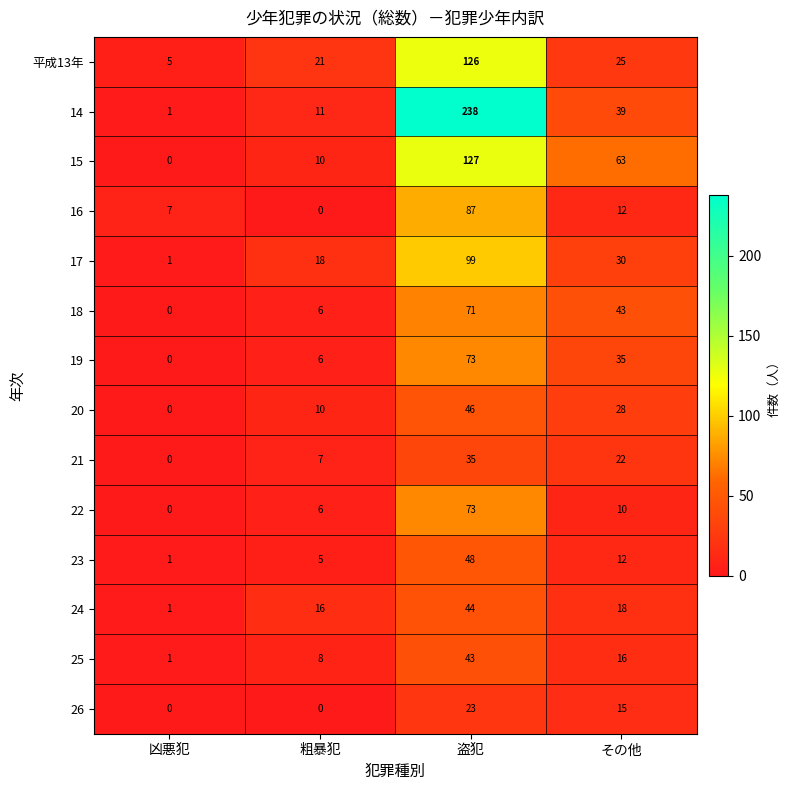

What is the total value across all series at その他?

368